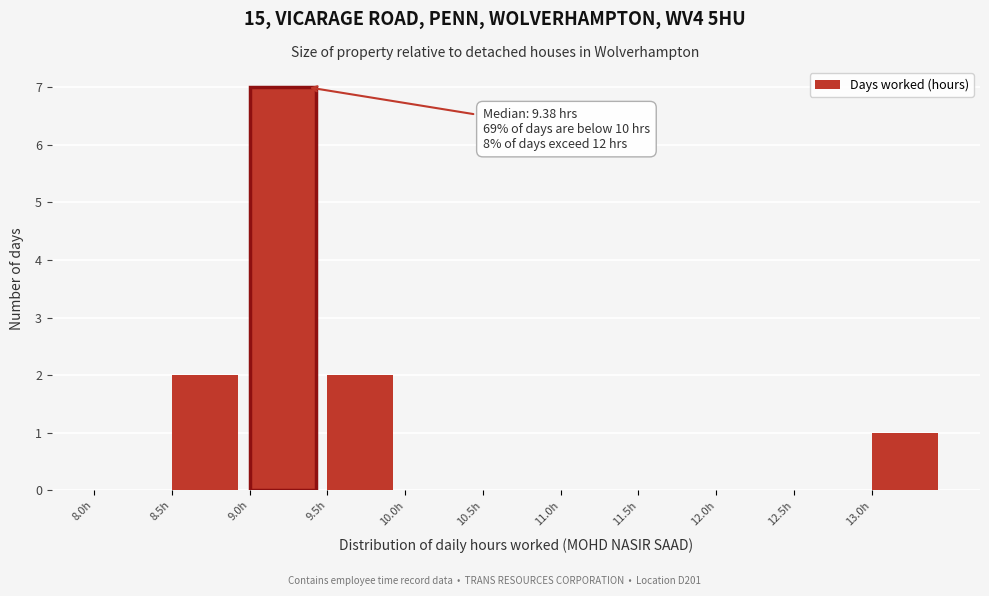

Over which range of the x-axis is the bar tallest?

9.0 to 9.5